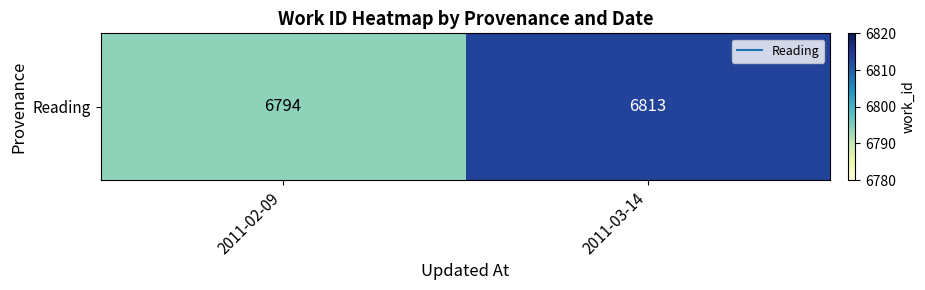

Rank the categories by value from lowest to highest.

2011-02-09, 2011-03-14